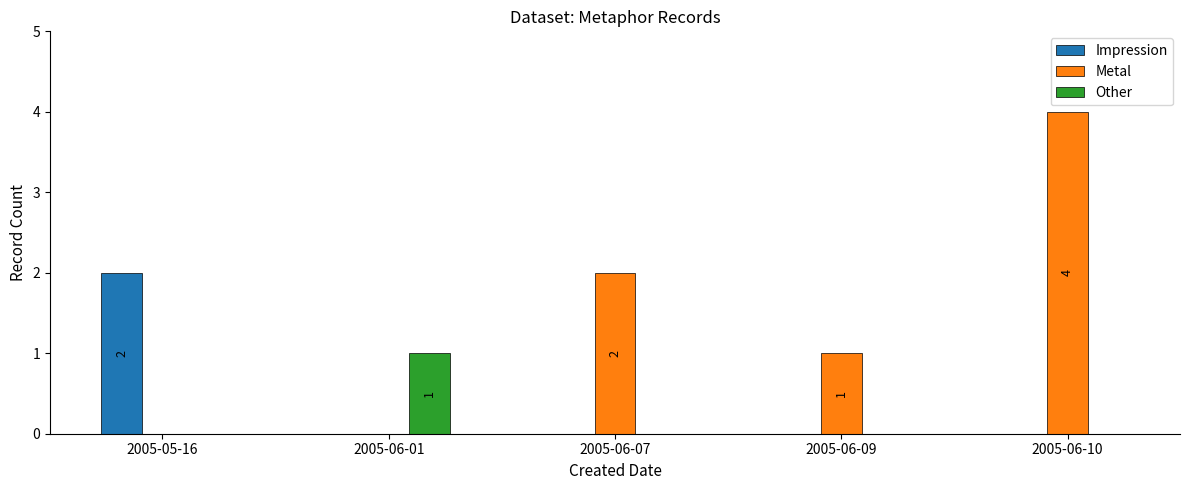

What are all the series names shown in the legend?

Impression, Metal, Other